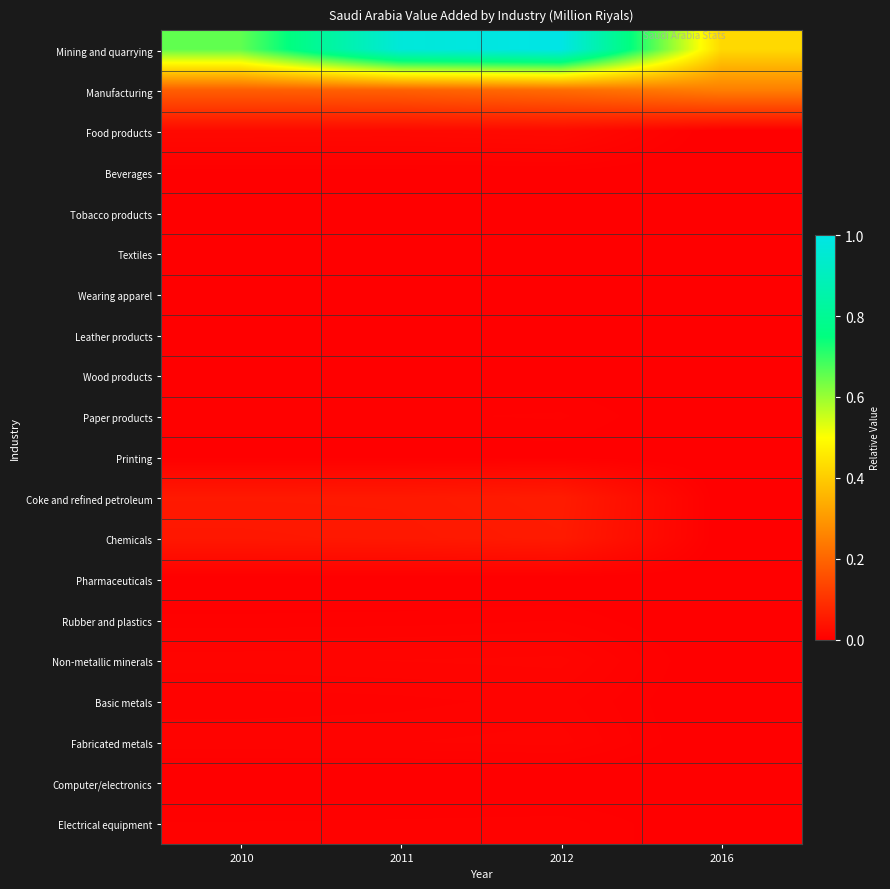

Between 2010 and 2016, which series saw the biggest shift?

Mining and quarrying